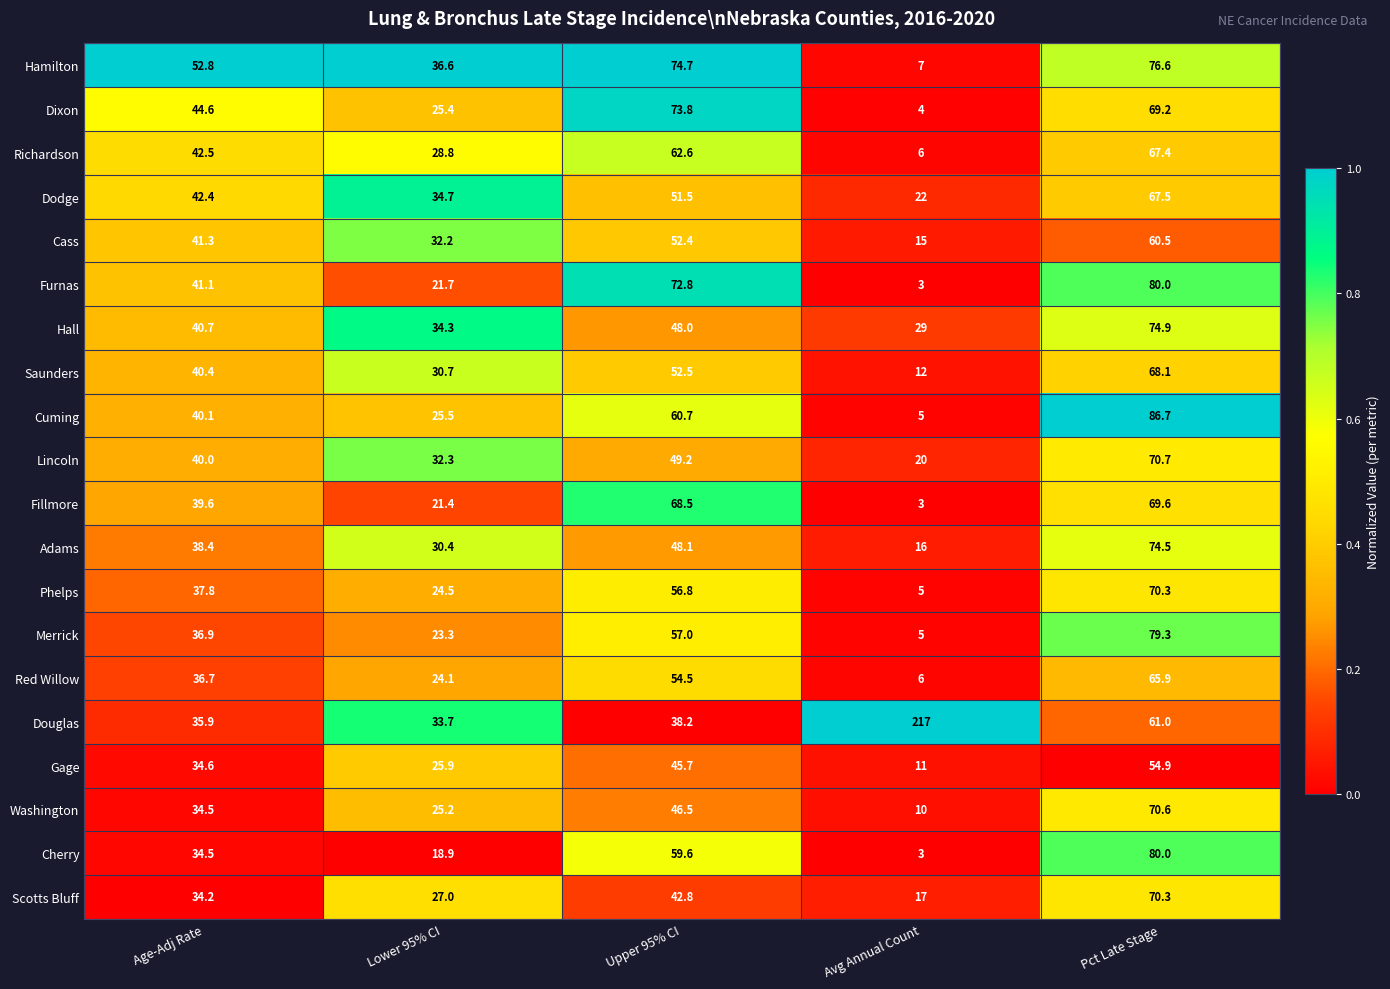

How many distinct data groups are displayed?

20